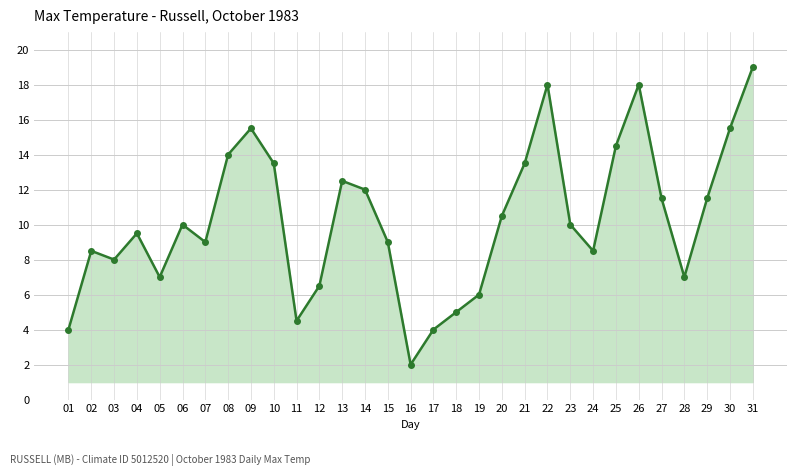

Approximately how many times larger is the value at 04 compared to 02?

1.1